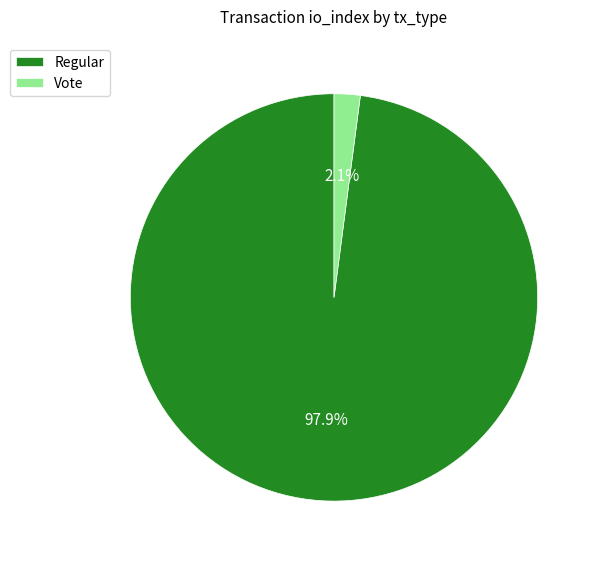

Combined, what portion of the pie is Vote and Regular?

100.0%